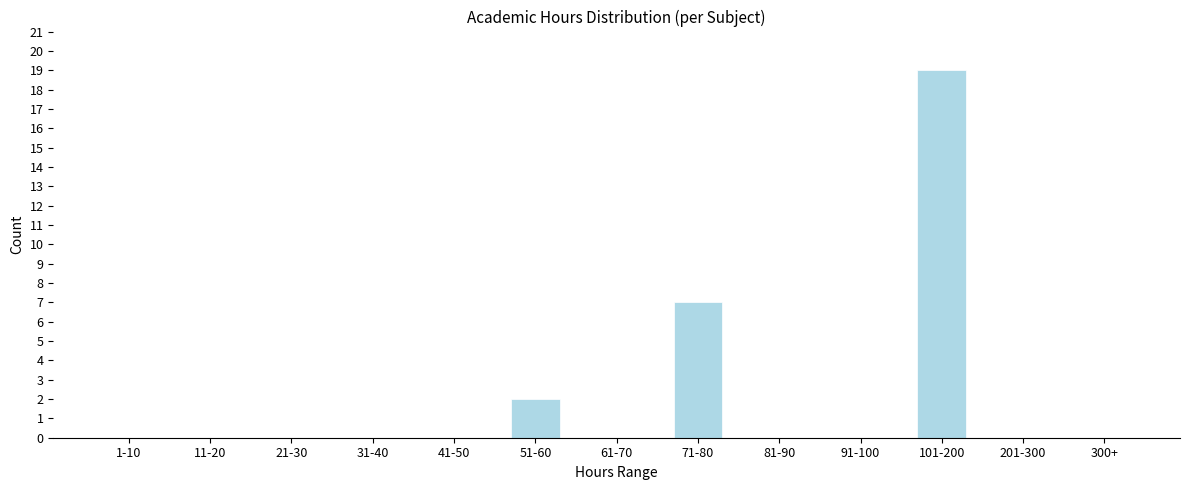

Reading right to left, list all the values displayed in this chart.

300+=0	201-300=0	101-200=19	91-100=0	81-90=0	71-80=7	61-70=0	51-60=2	41-50=0	31-40=0	21-30=0	11-20=0	1-10=0